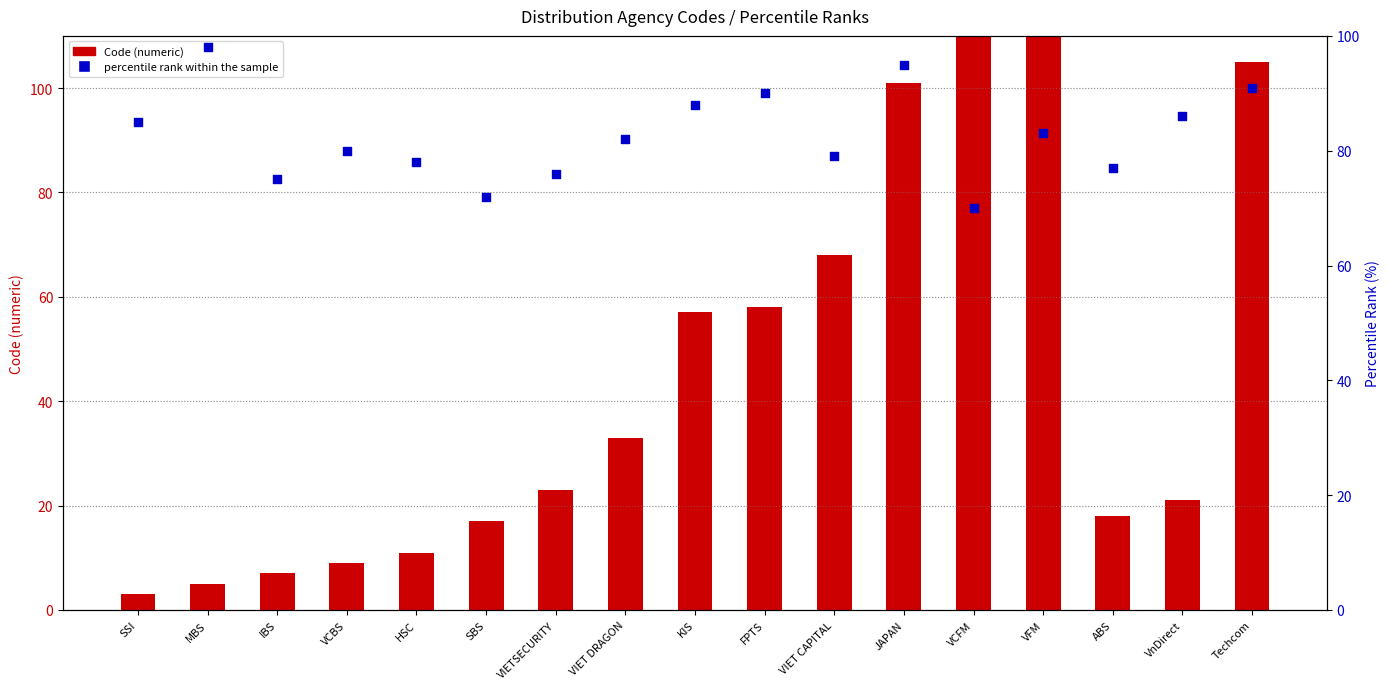

At which category is the sum across all series the highest?

VFM